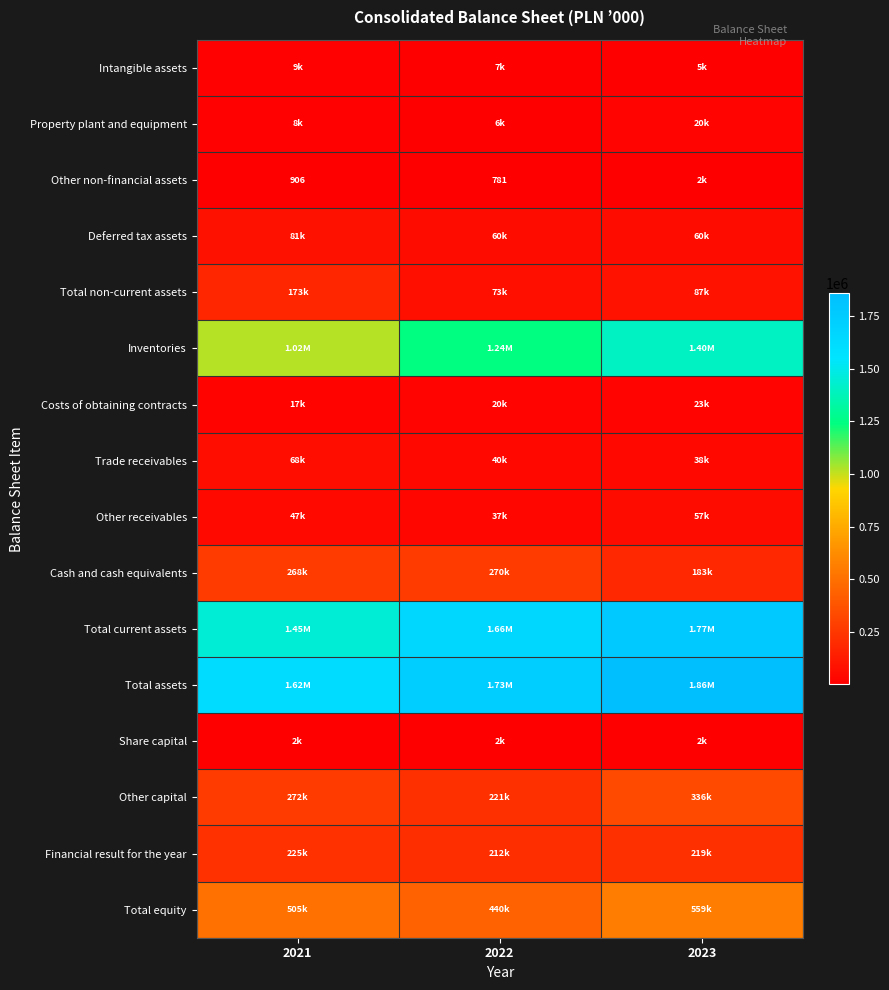

What is the difference between the Other non-financial assets values at 2021 and 2022?

125